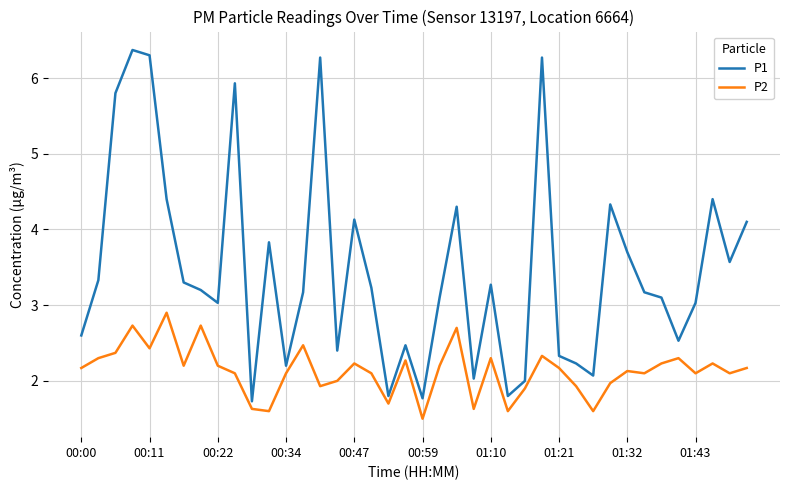

Is this an area chart (filled region under the line)?

No